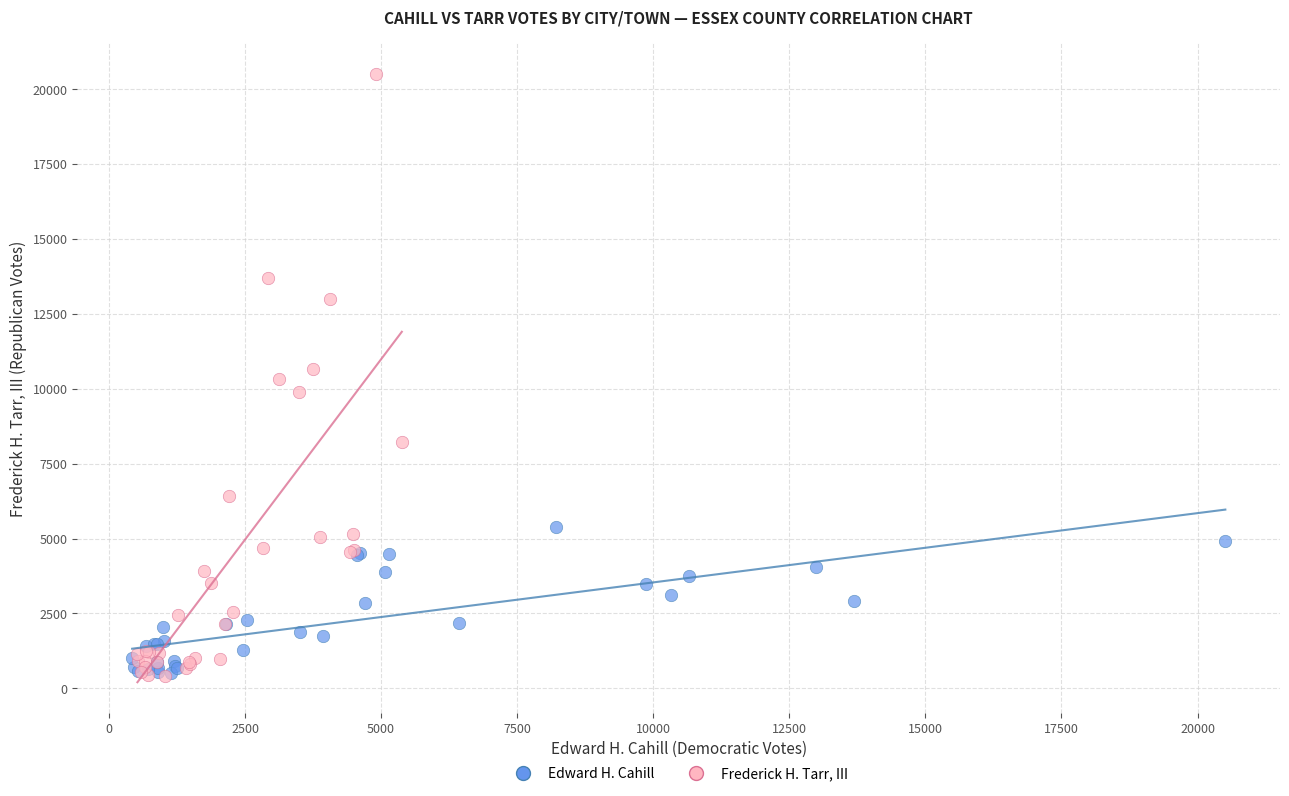

Which series contains the highest Y value?

Frederick H. Tarr, III